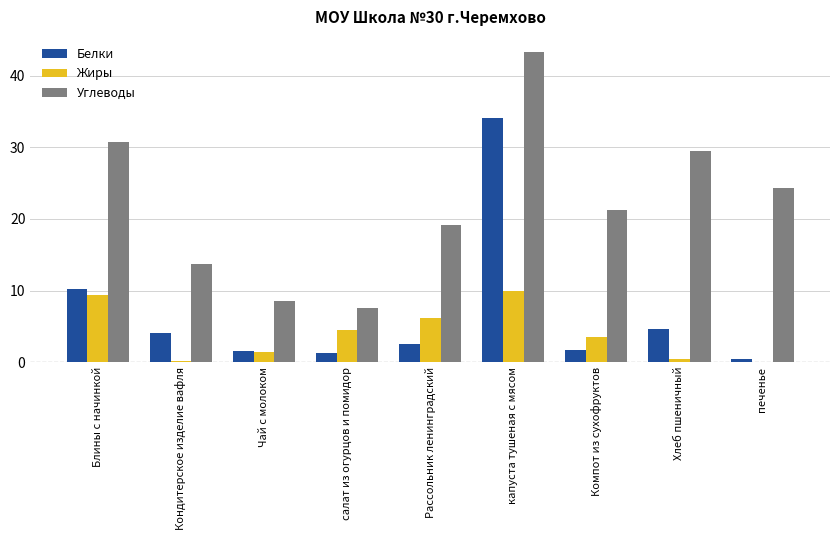

Is the value of Углеводы at капуста тушеная с мясом greater than the value of Жиры at салат из огурцов и помидор?

Yes